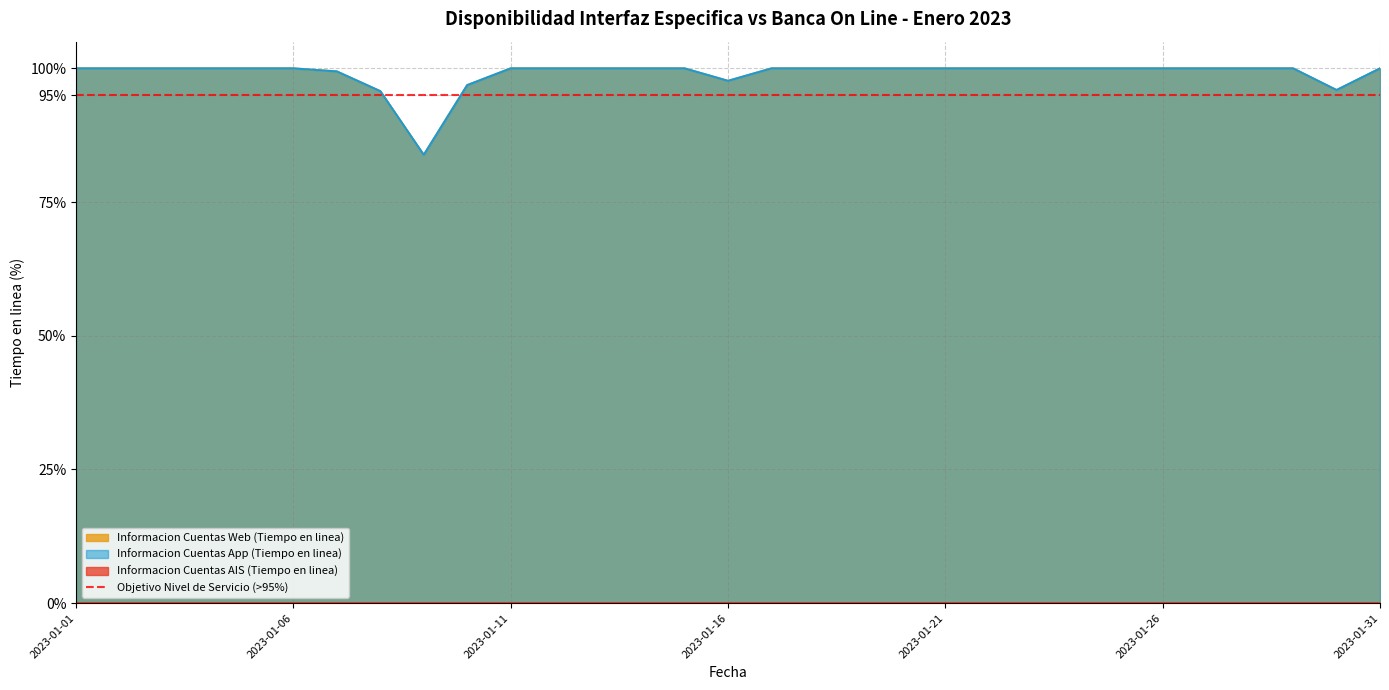

Is it true that Informacion Cuentas Web (Tiempo en linea) equals 95.7 at 2023-01-08?

True